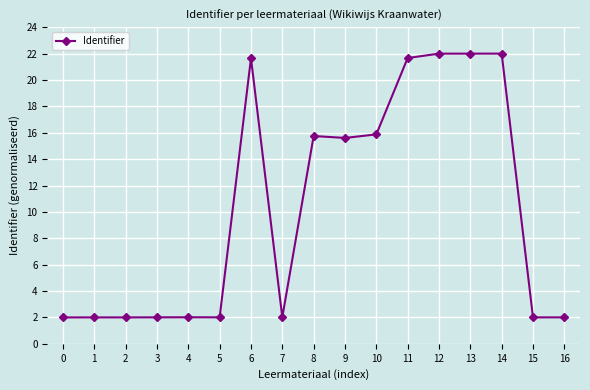

Count the number of categories in the chart.

17